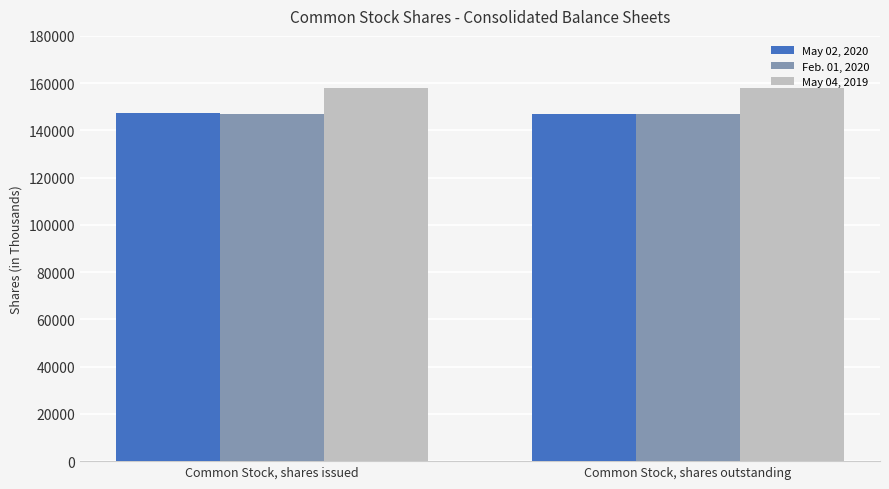

What are all the series names shown in the legend?

May 02, 2020, Feb. 01, 2020, May 04, 2019